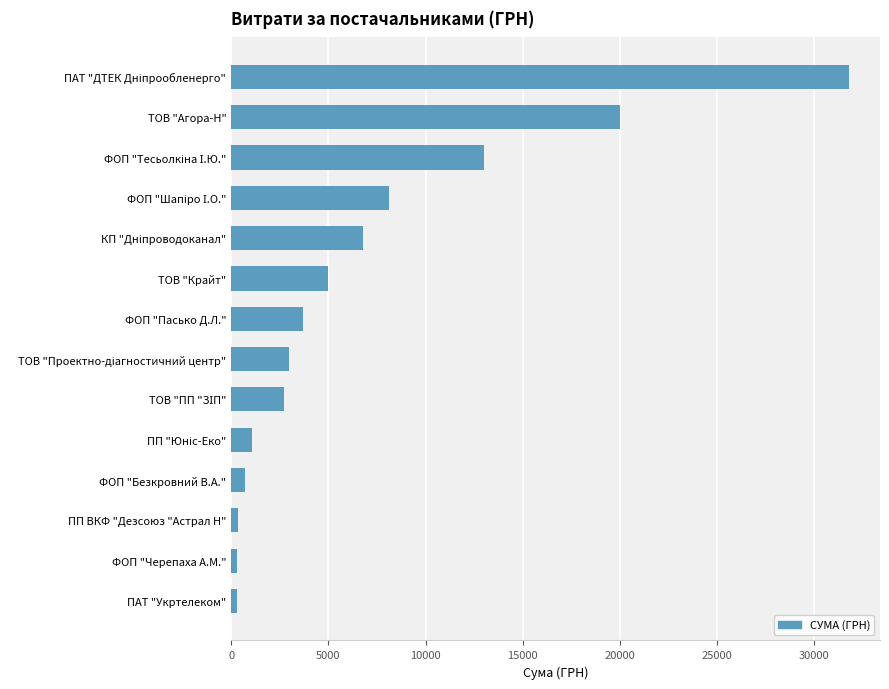

How many data points does each series have?

14